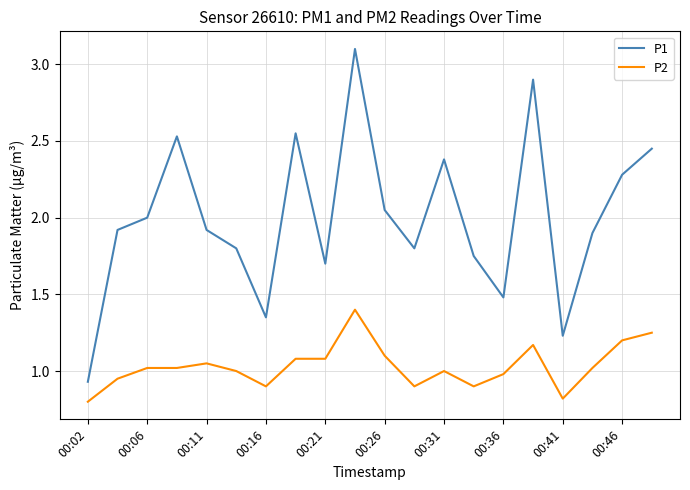

How many distinct data groups are displayed?

2